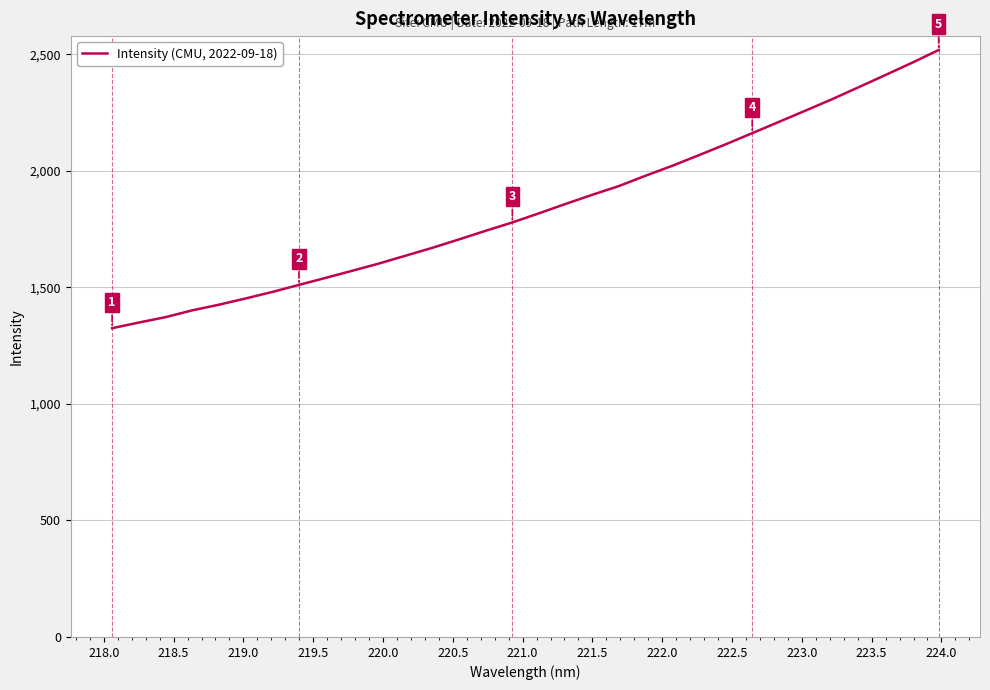

True or false: there are more than 0 points higher than both neighbors.

False